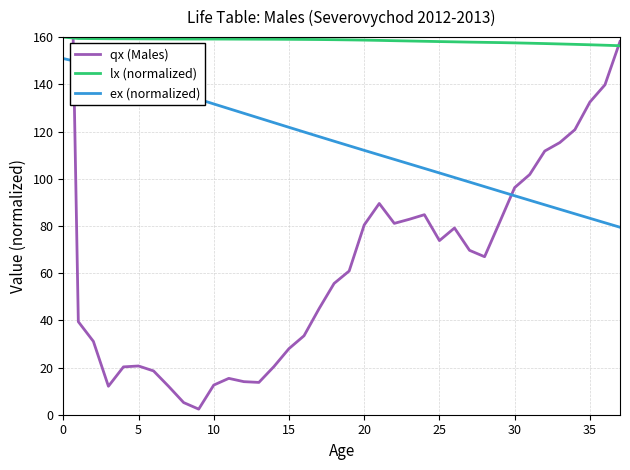

How many data points in ex (normalized) are above 115?

19